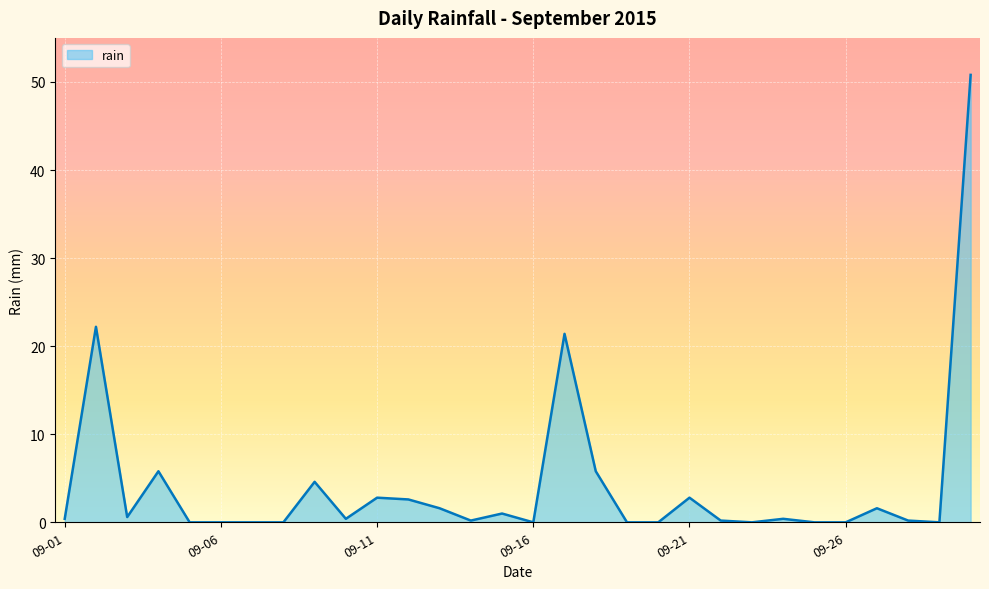

True or false: there are more than 2 points higher than both neighbors.

True